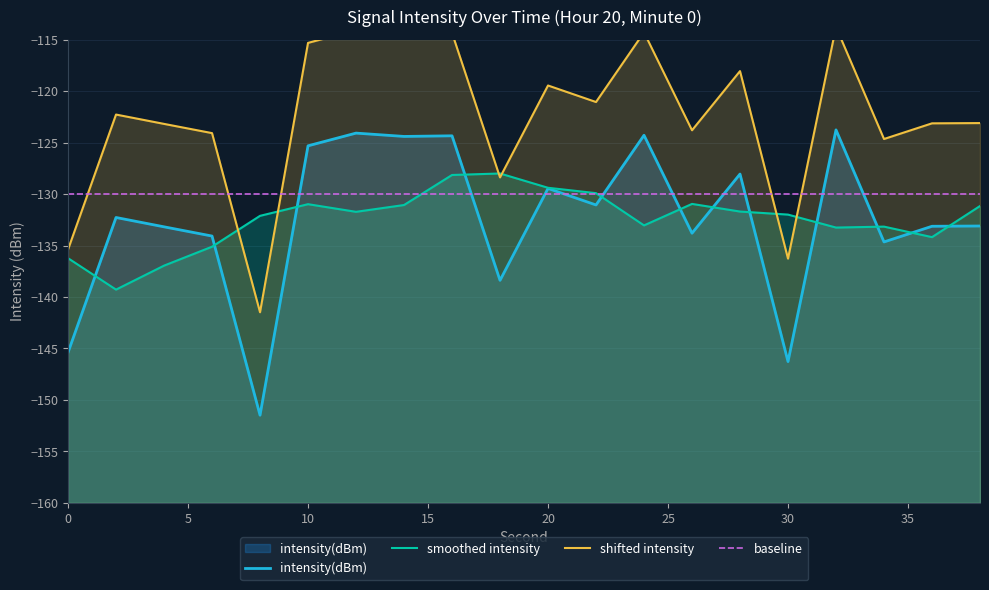

Which series has the largest total across all categories?

shifted intensity